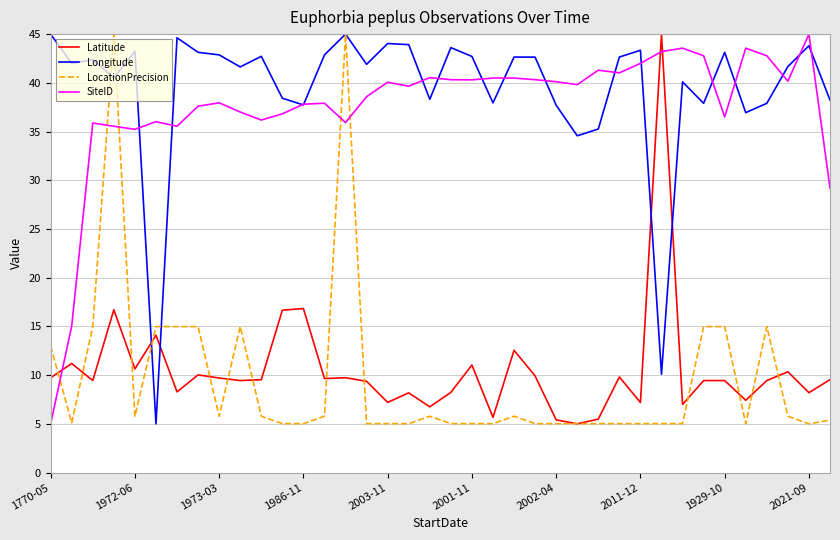

How many intersections are there between Latitude and Longitude?

4